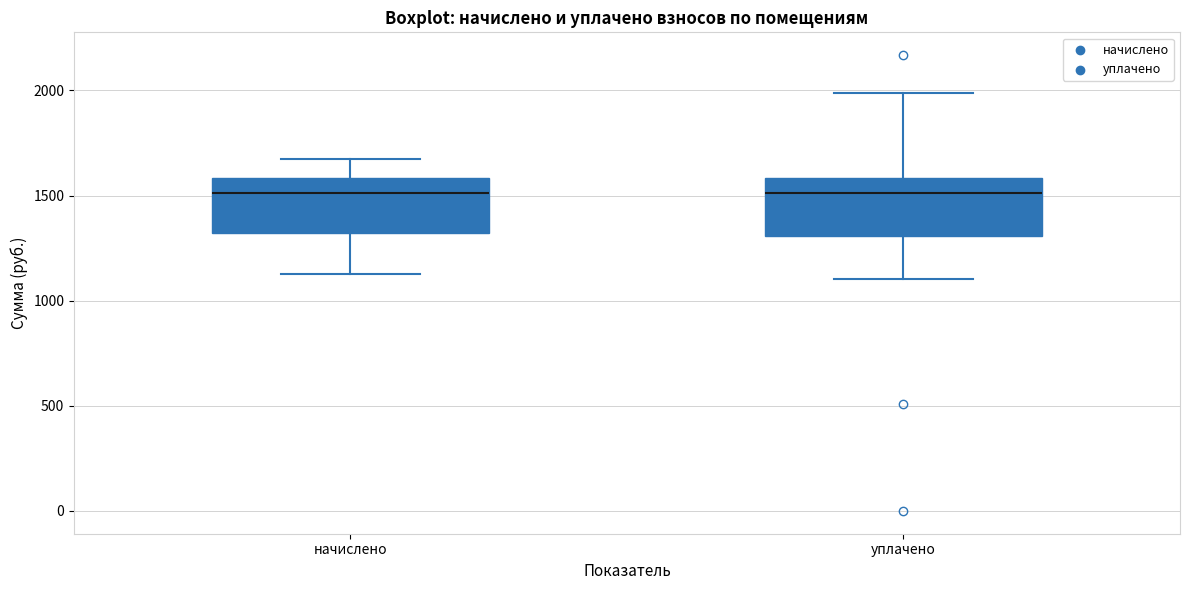

Reading left to right, transcribe this box plot: for each box, give where its median line is, the range the box spans, and where its two whiskers end, as read against the y-axis. The values are not printed on the chart, so give them approximately, as read against the axis.

начислено: median 1500, box 1300 to 1600, whiskers 1100 to 1650
уплачено: median 1500, box 1300 to 1600, whiskers 1100 to 2000